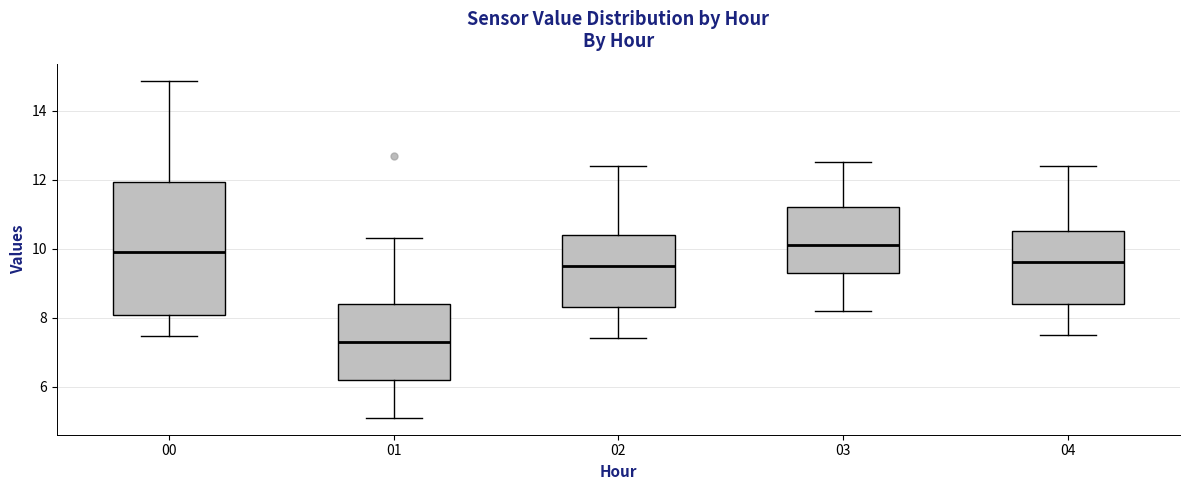

Where does the lower whisker of the box at x = 02 end on the y-axis? The values are not printed on the chart, so give them approximately, as read against the axis.

7.4